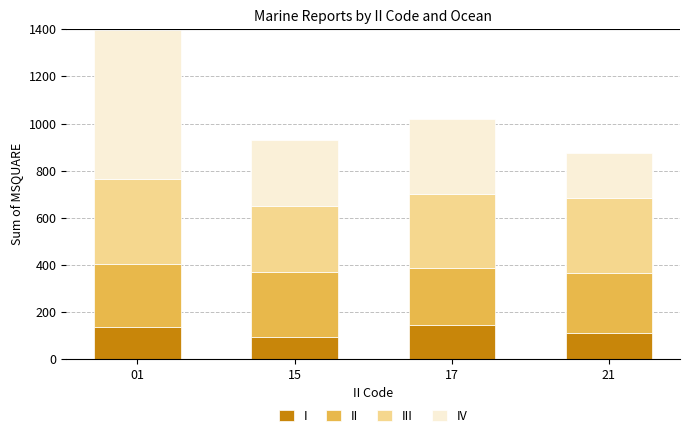

What is the lowest value of the I series?

92